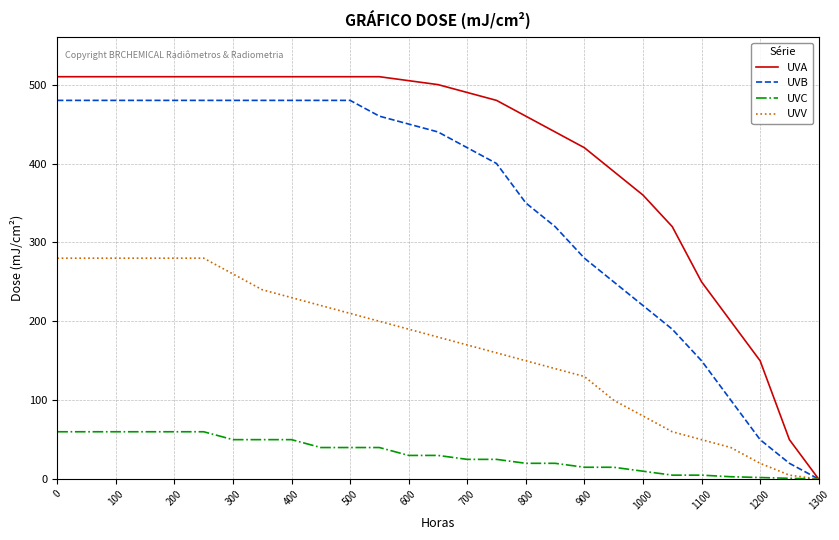

How many values in UVB are above zero?

25